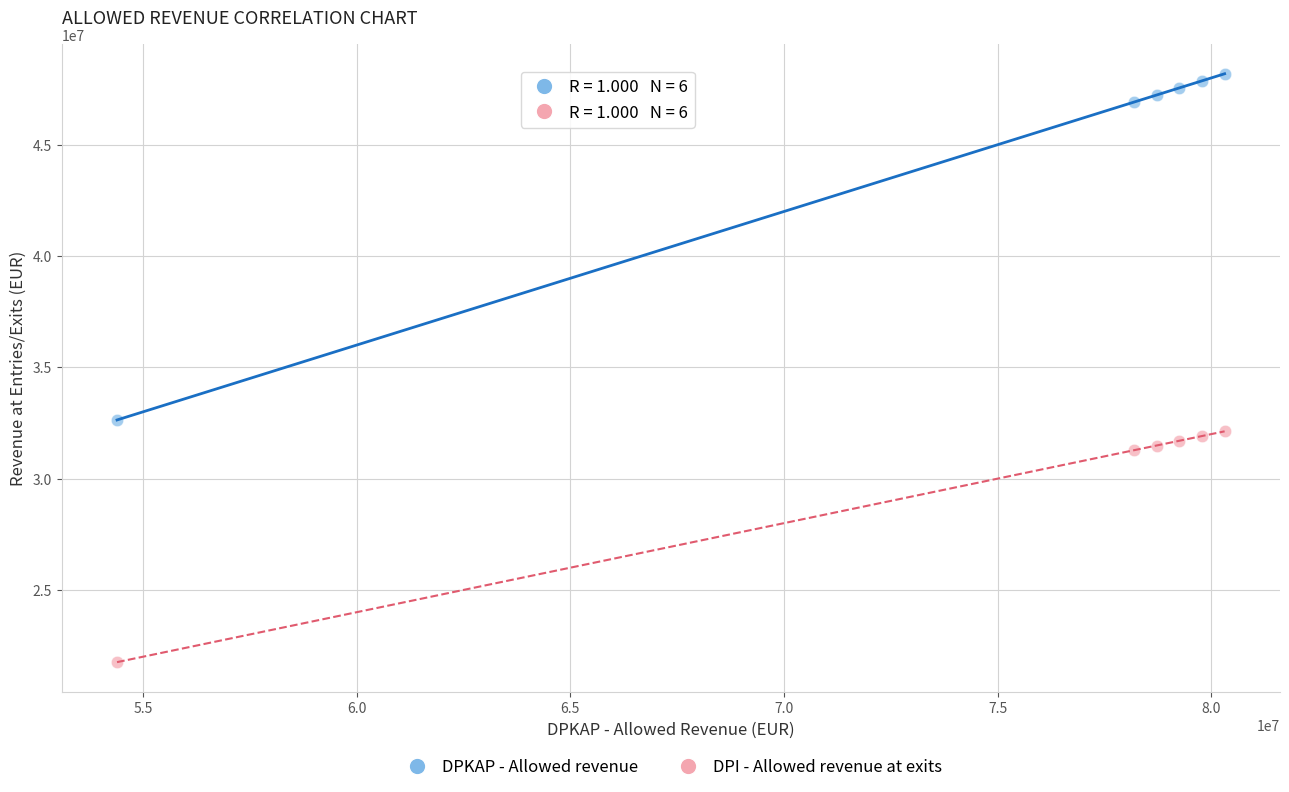

Which series reaches the maximum Y coordinate?

DPKAP - Allowed revenue